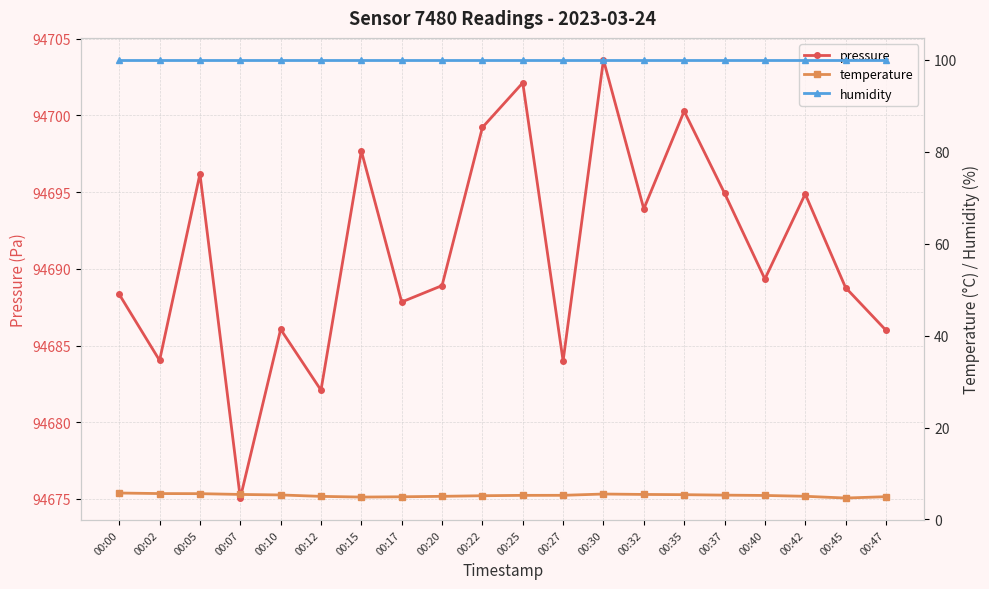

Rank the series by their maximum value, from highest to lowest.

pressure, humidity, temperature